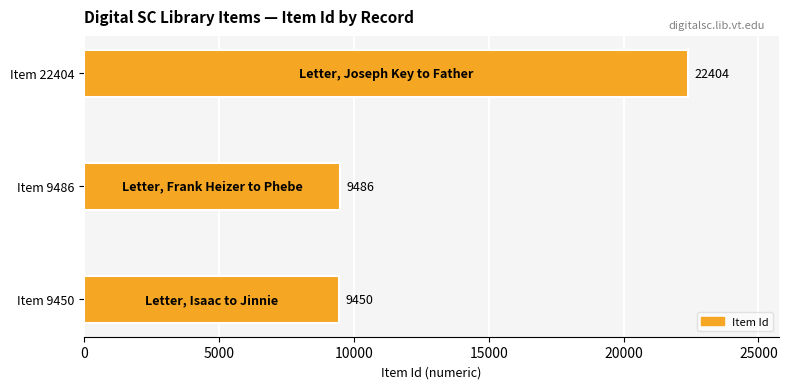

Count the number of categories in the chart.

3